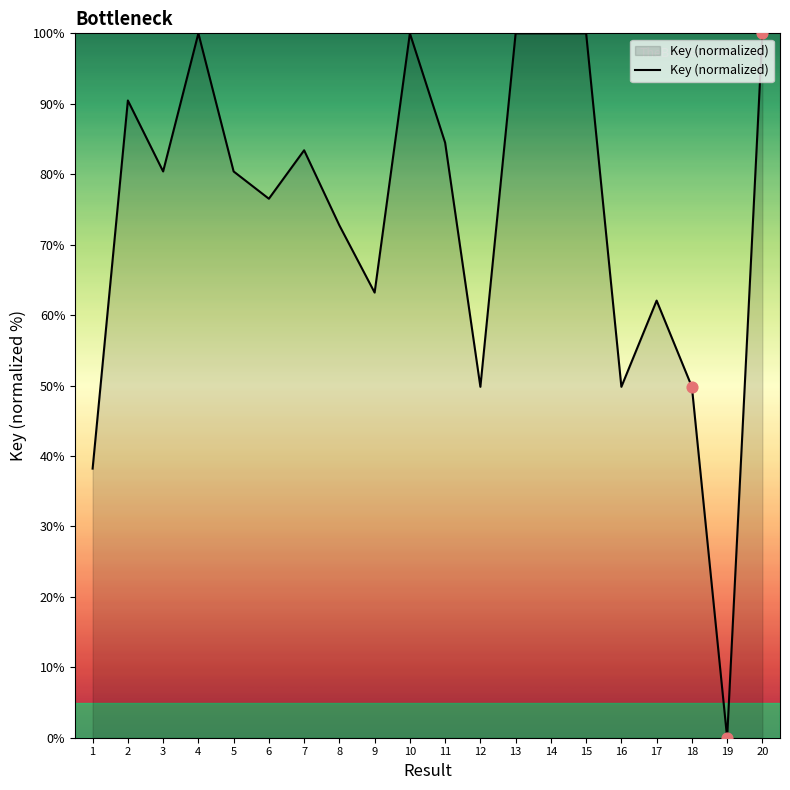

Which has a higher value, 11 or 13?

13